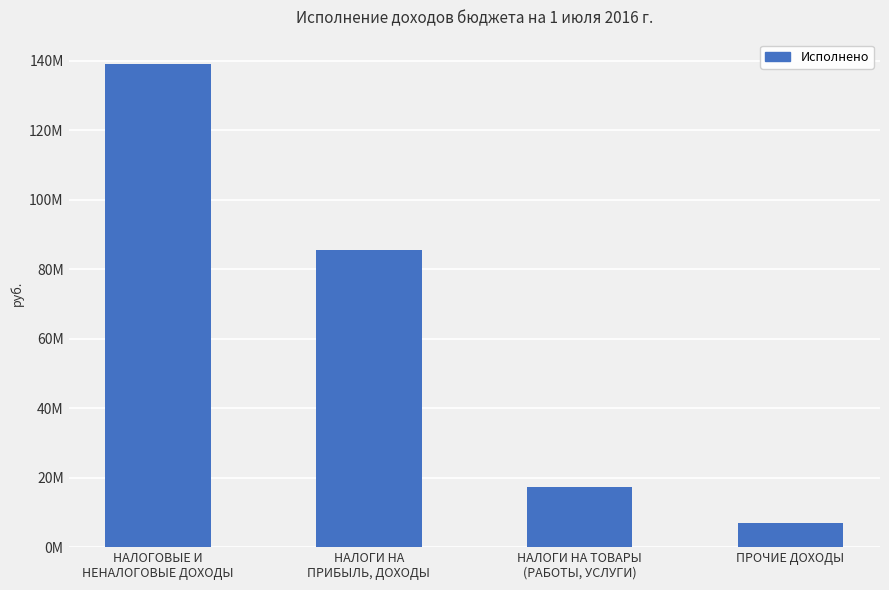

Reading left to right, what are all the values shown in this chart?

139065944.1	85471002.2	17286036.3	6903905.6